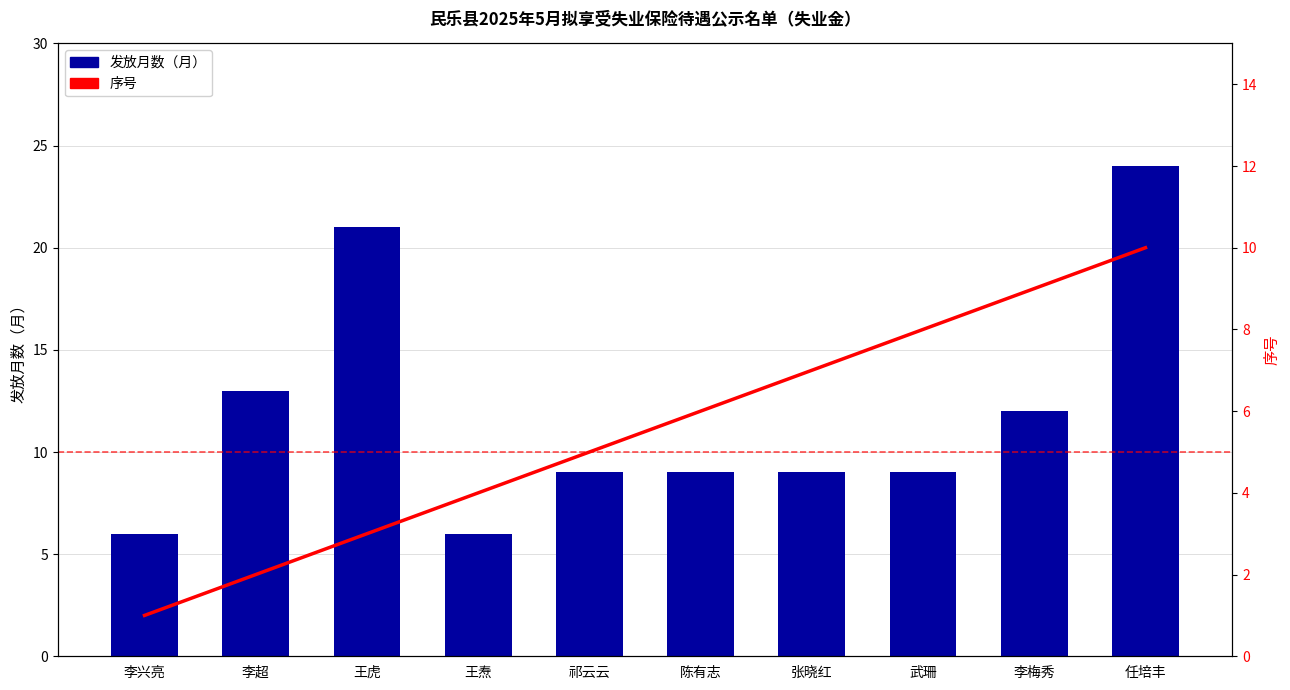

Does the chart contain stacked bars?

No